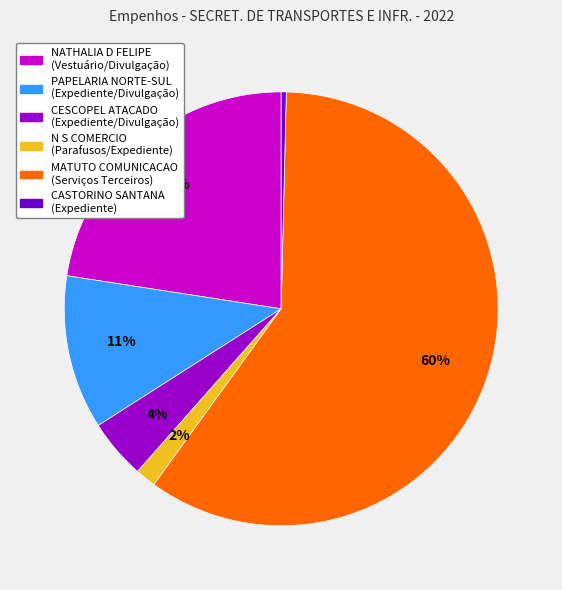

The NATHALIA D FELIPE (Vestuário/Divulgação) slice represents 23% of the pie. True or false?

True